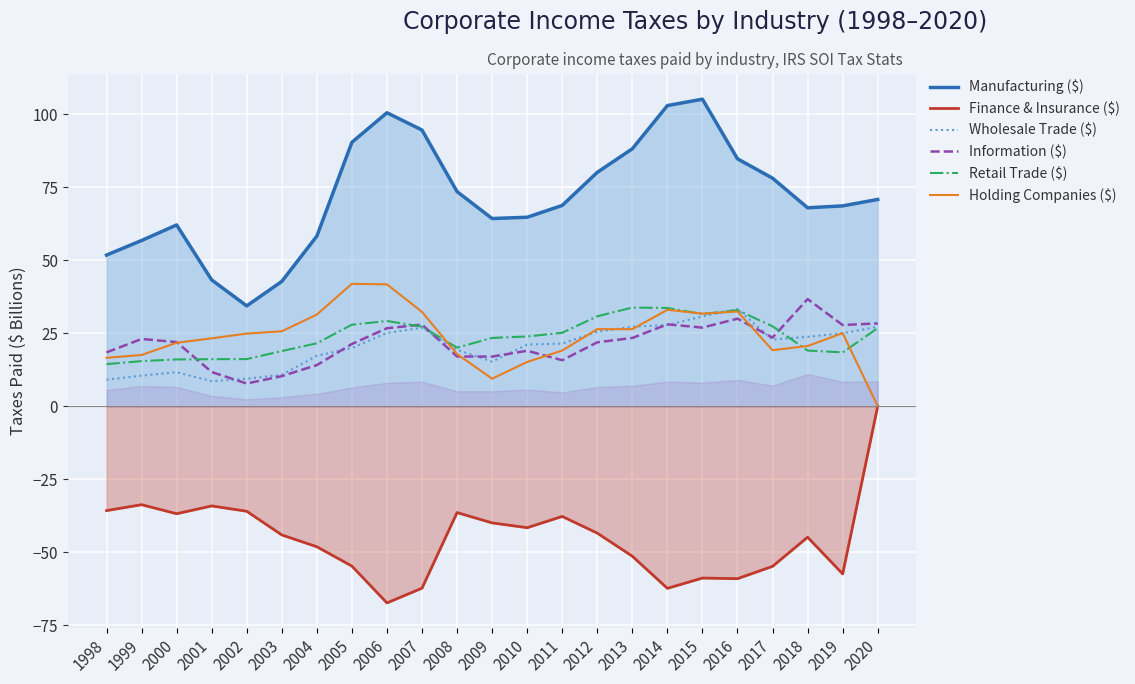

How many times do Retail Trade ($) and Wholesale Trade ($) cross each other?

3